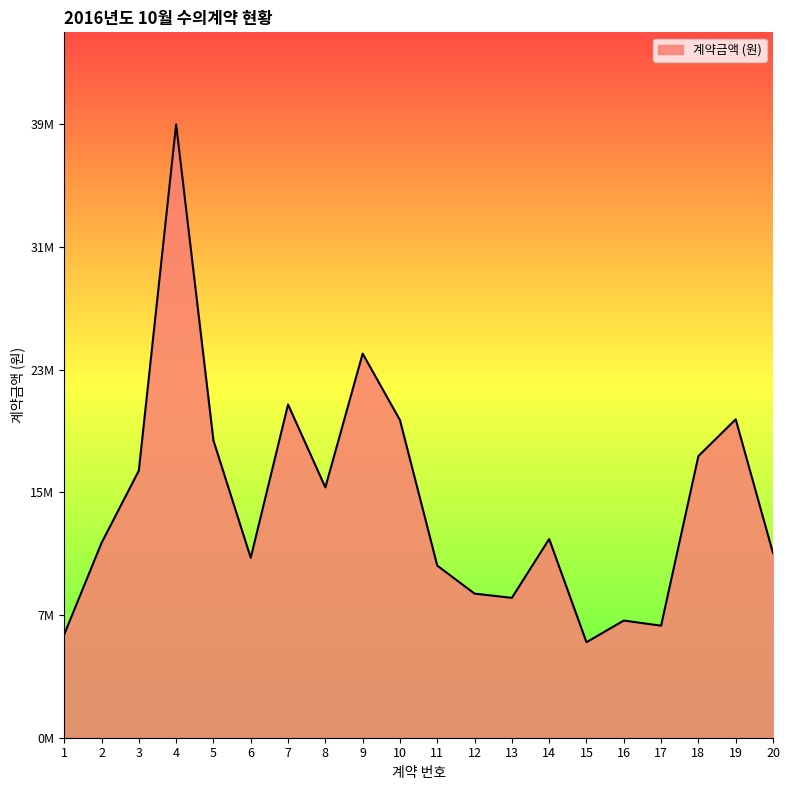

Does the chart have visible grid lines?

No